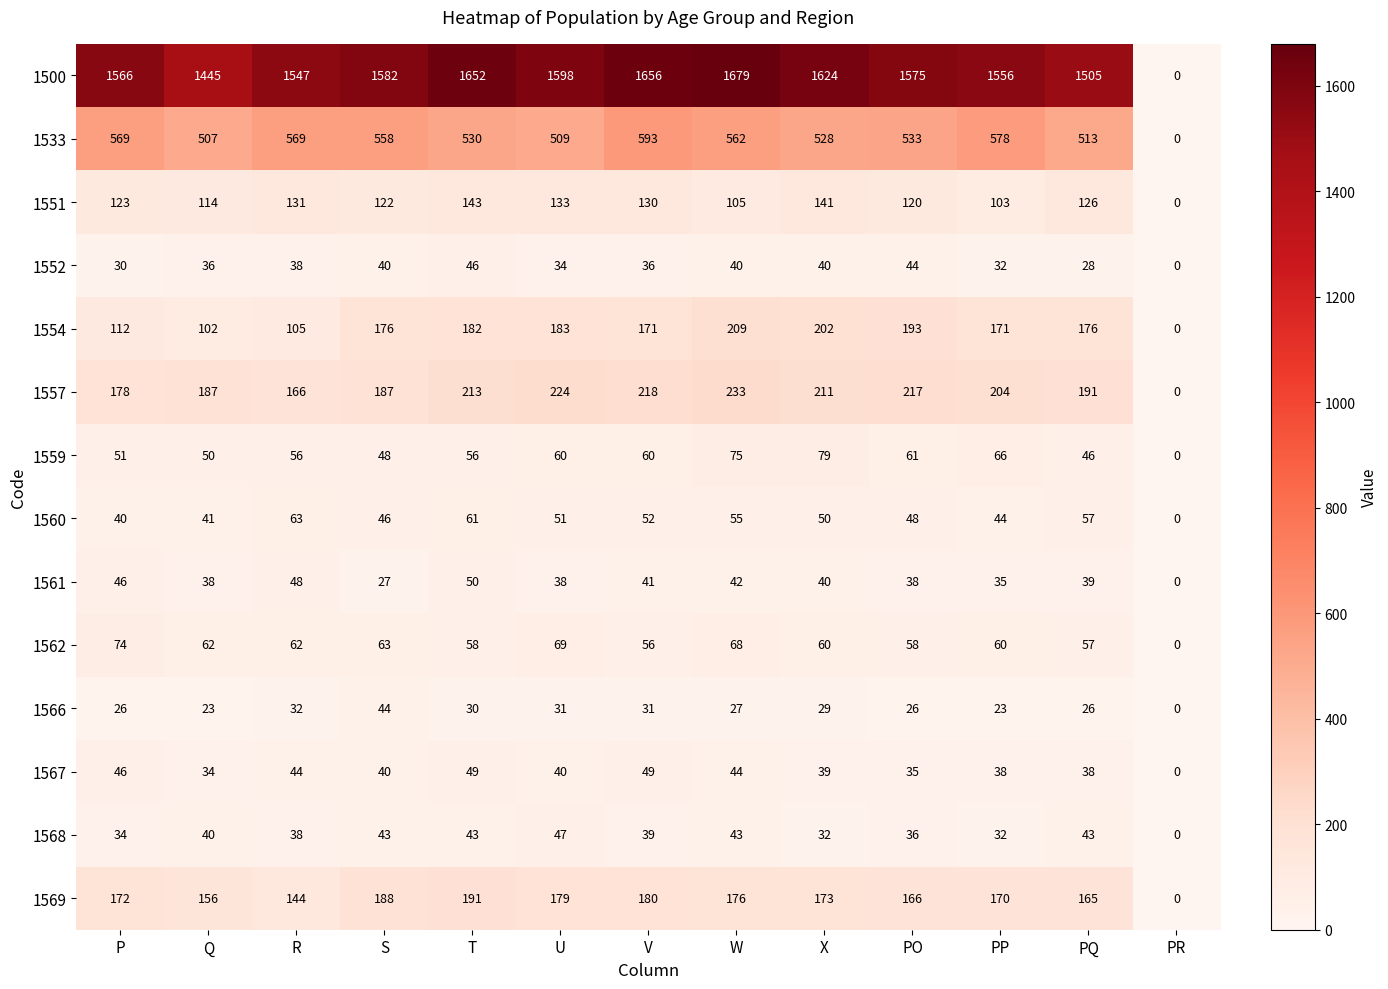

How many data points does each series have?

13